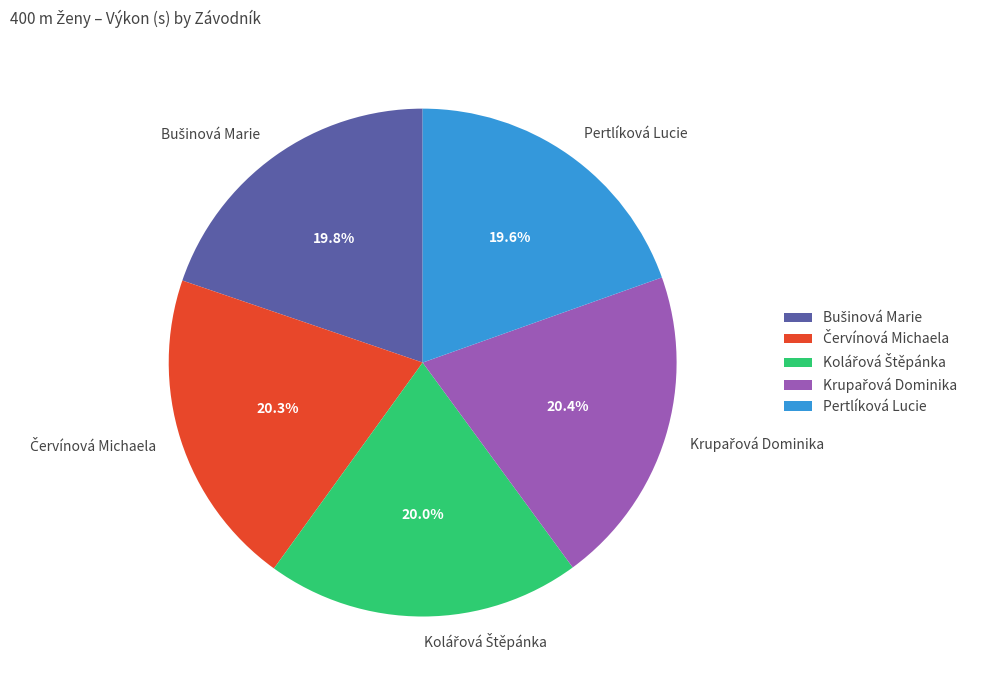

What percentage is NOT represented by Pertlíková Lucie?

80.4%